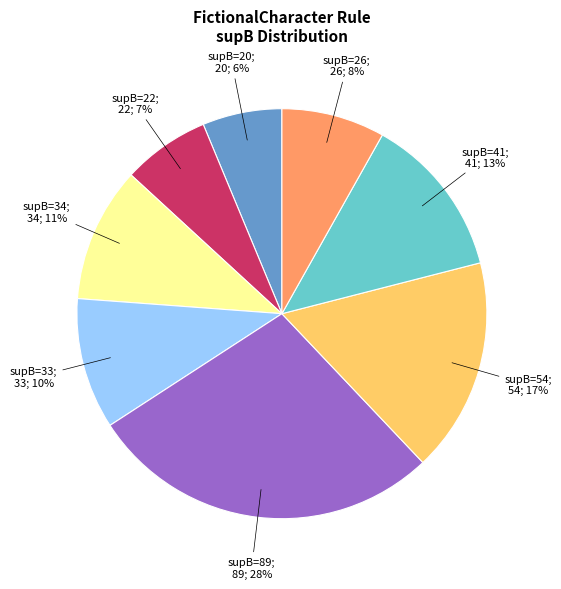

Is there any slice that represents more than half of the pie?

No